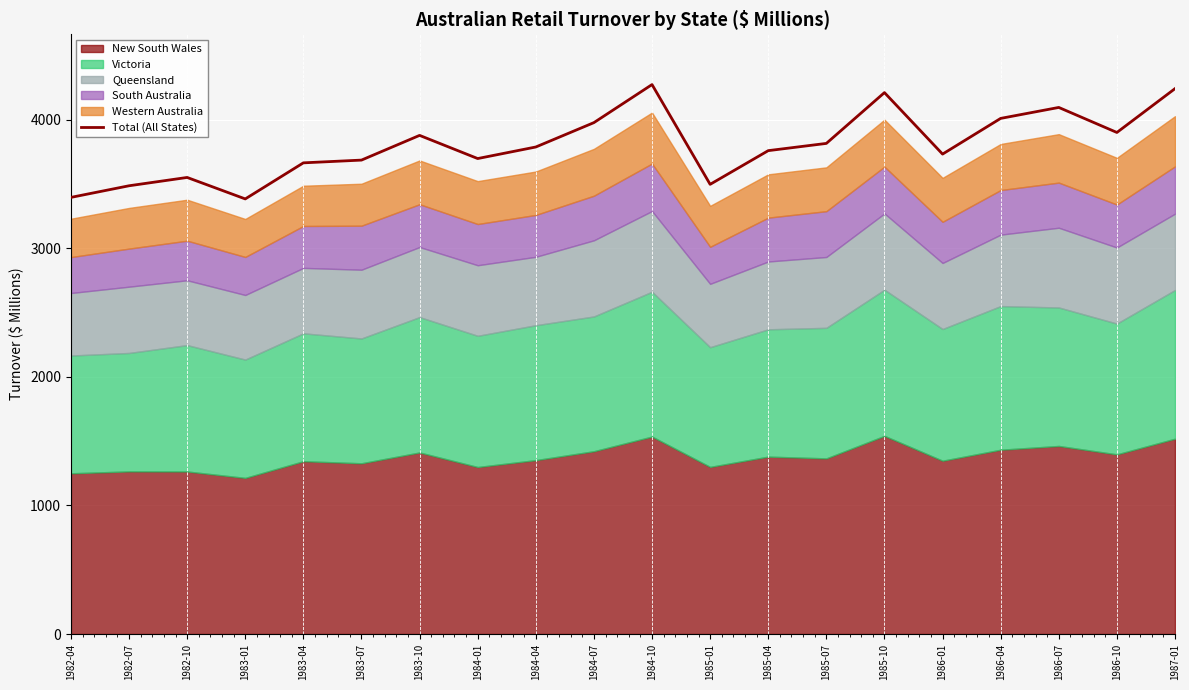

The value at 1985-07 is 1314.2. True or false?

False